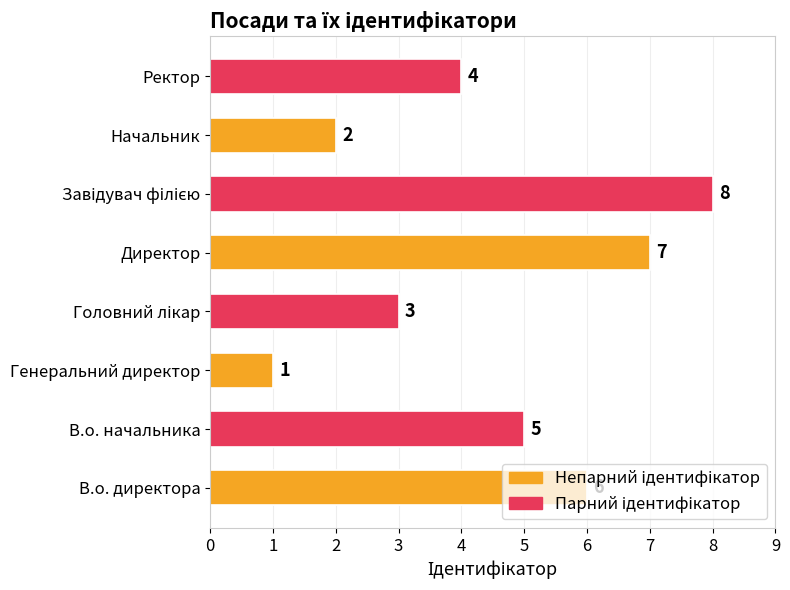

What is the sum of the values at В.о. начальника and Генеральний директор?

6